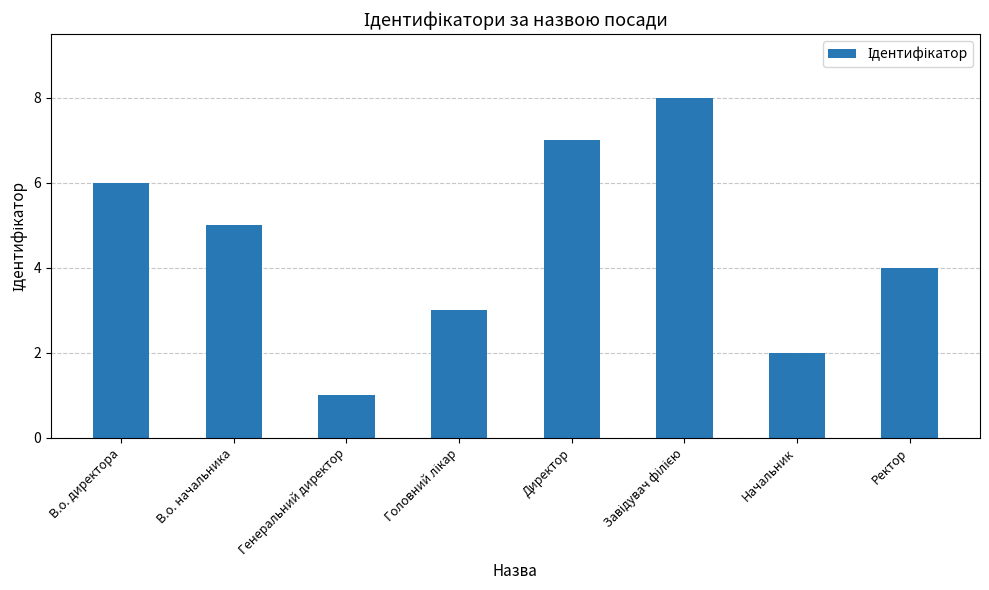

Is it true that the value at Начальник is 2?

True